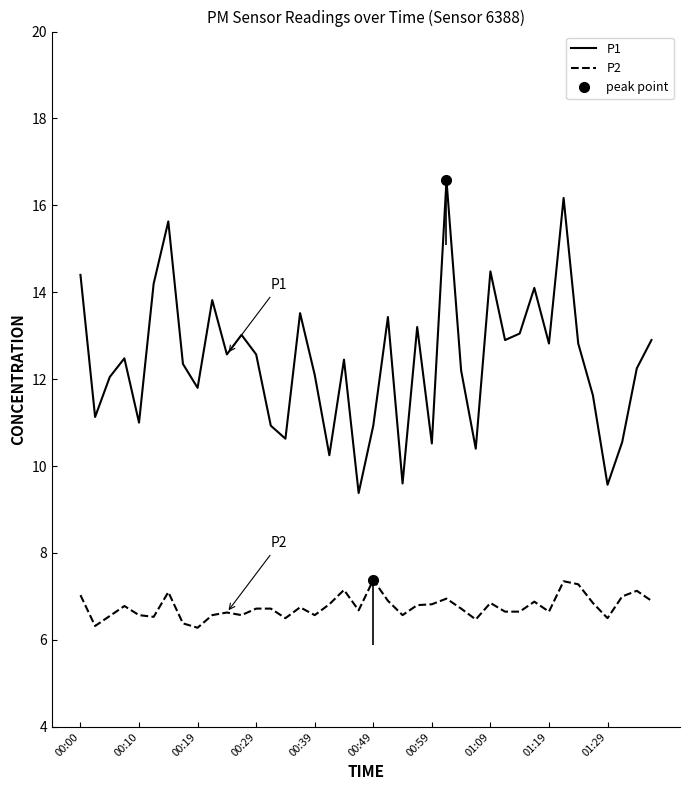

True or false: P2 has more than 0 interior local peaks.

True